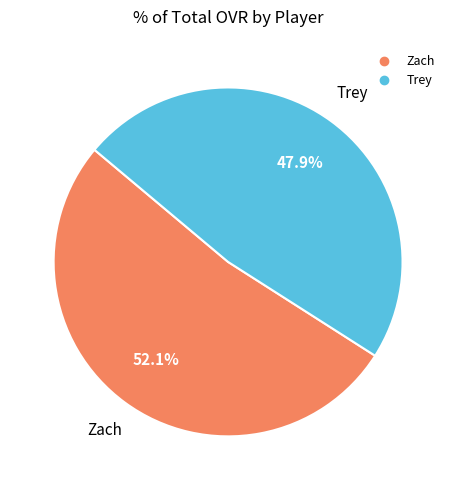

True or false: Zach accounts for 52% of the total.

True